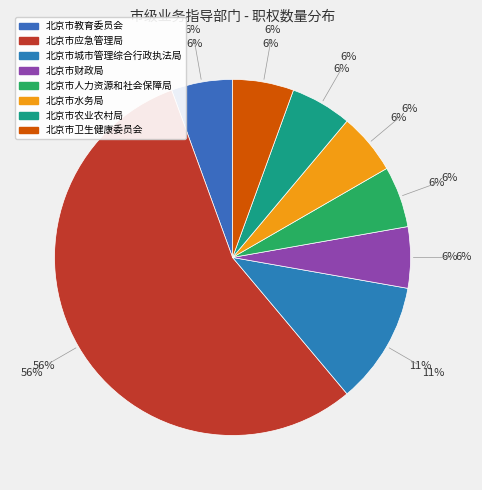

To the nearest percent, what is the combined percentage of 北京市人力资源和社会保障局 and 北京市农业农村局?

11%